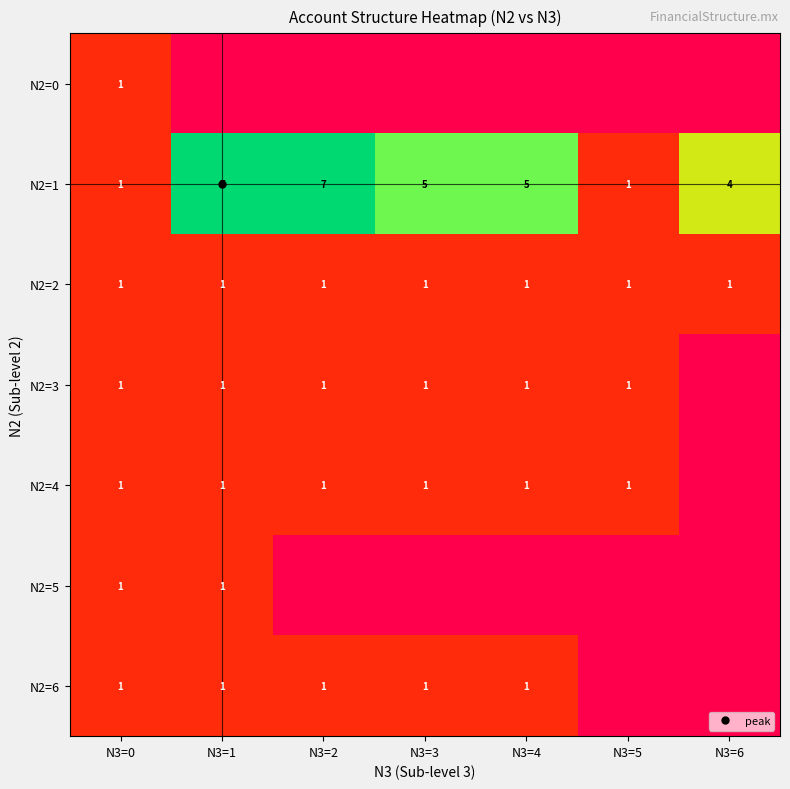

Count the N2=6 values in the range 0 to 1.

7